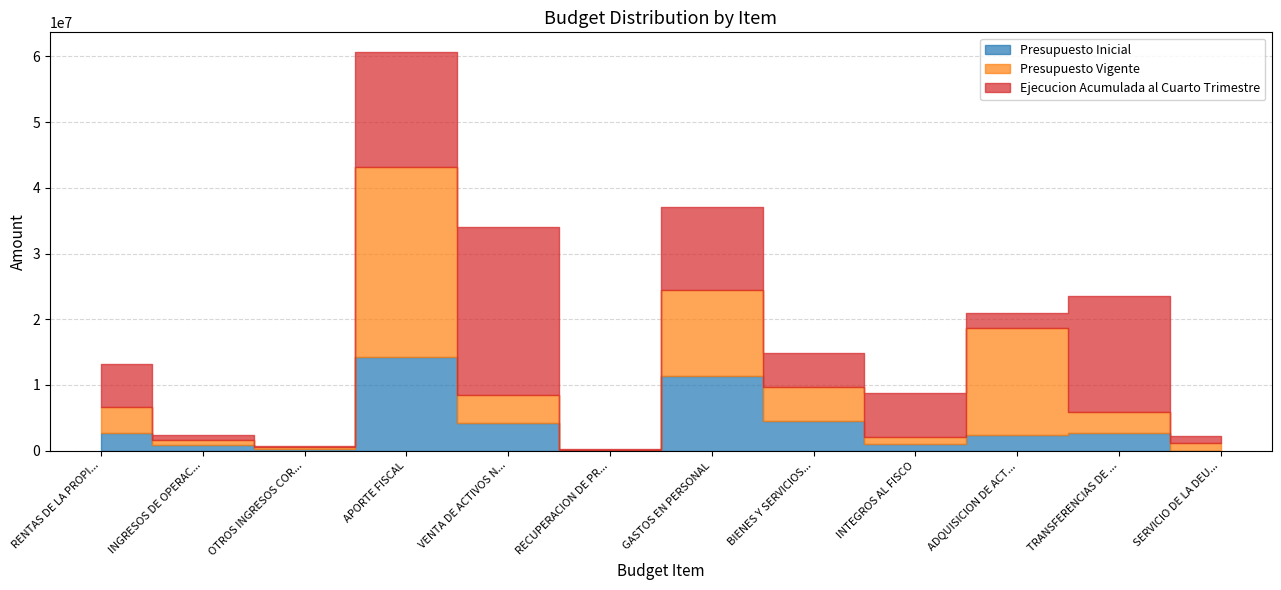

What is the label of the 1st point from the right?

SERVICIO DE LA DEUDA